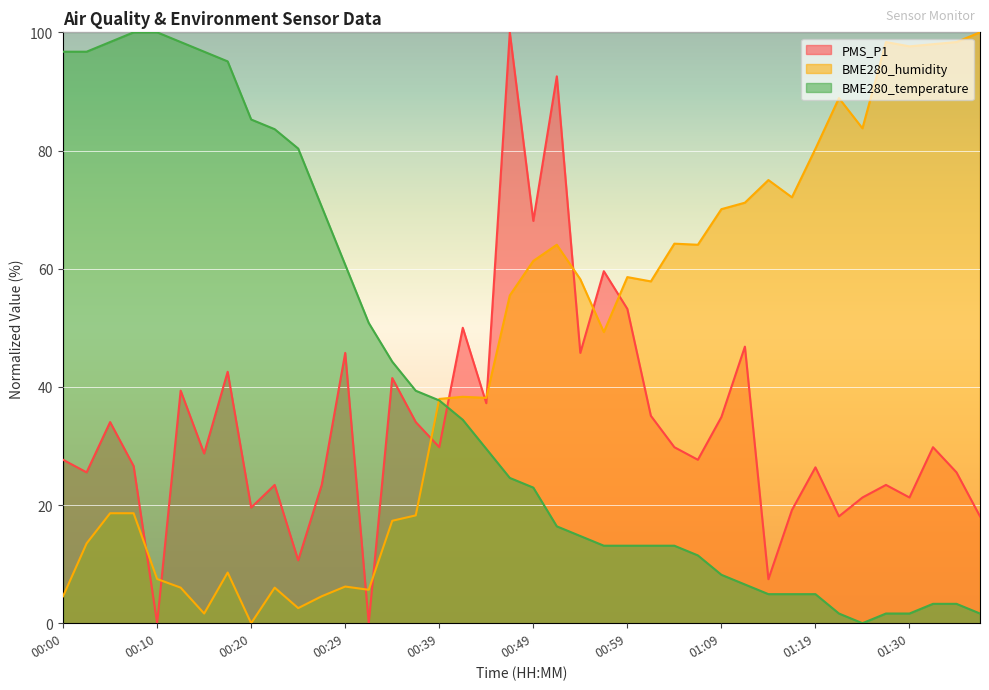

Which category has the highest value in the BME280_humidity series?

01:38